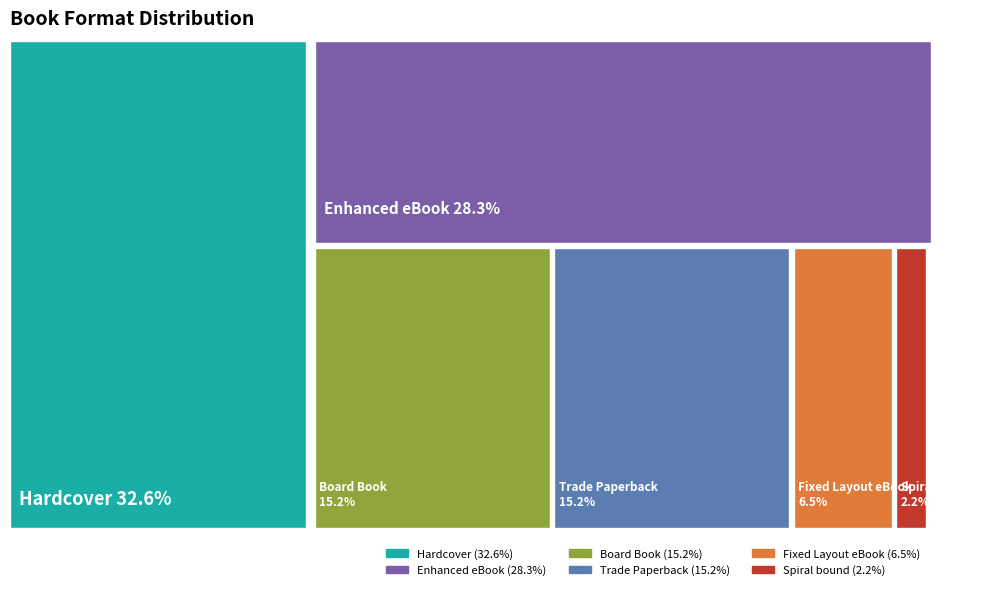

Which category has the biggest portion of the pie?

Hardcover